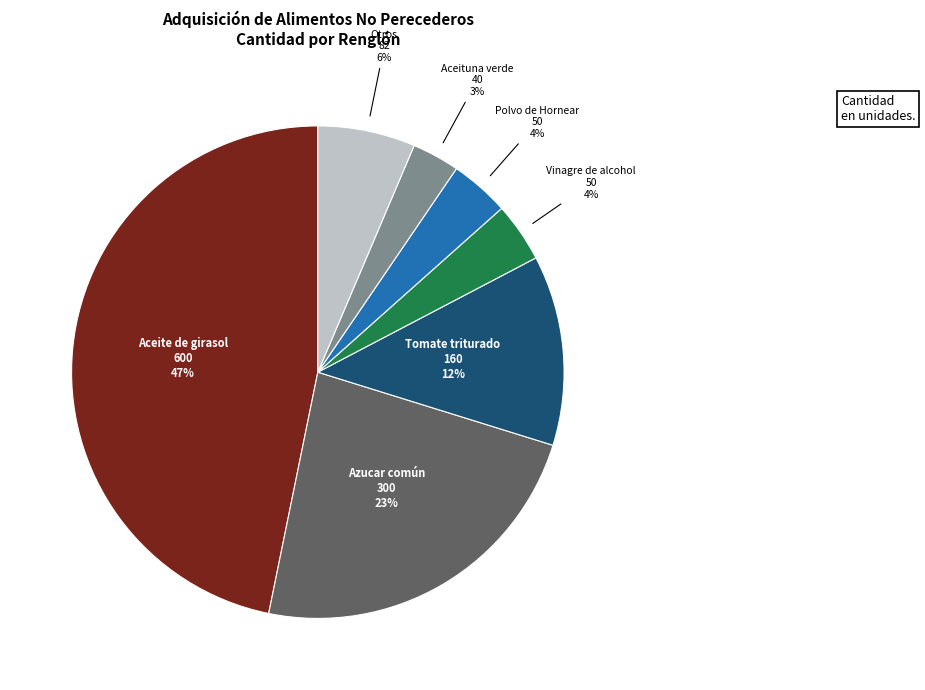

Is there a majority slice in this chart?

No